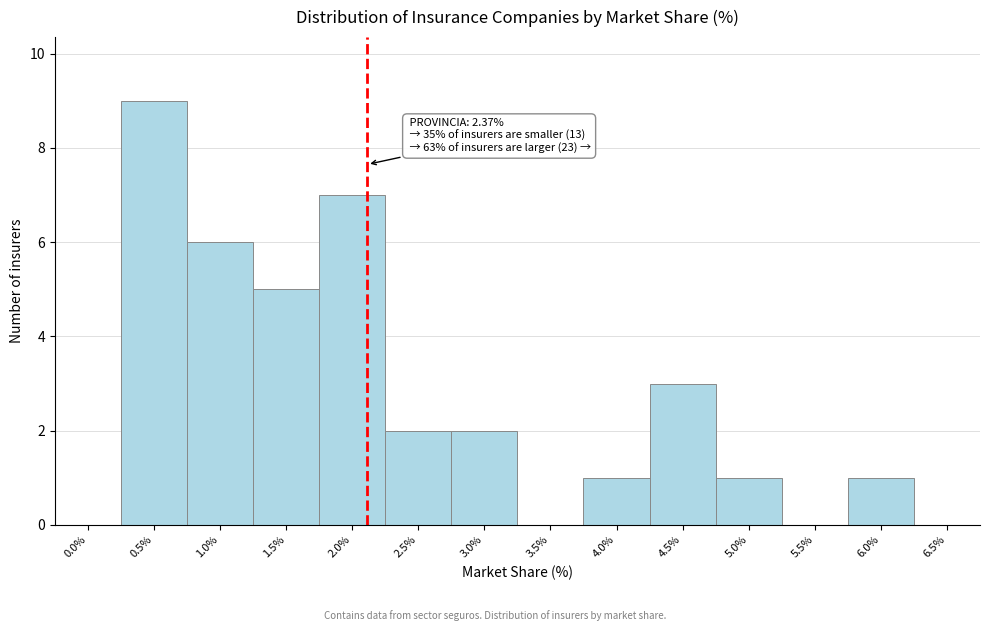

Reading left to right, list all the values displayed in this chart.

0.0%=0	0.5%=9	1.0%=6	1.5%=5	2.0%=7	2.5%=2	3.0%=2	3.5%=0	4.0%=1	4.5%=3	5.0%=1	5.5%=0	6.0%=1	6.5%=0